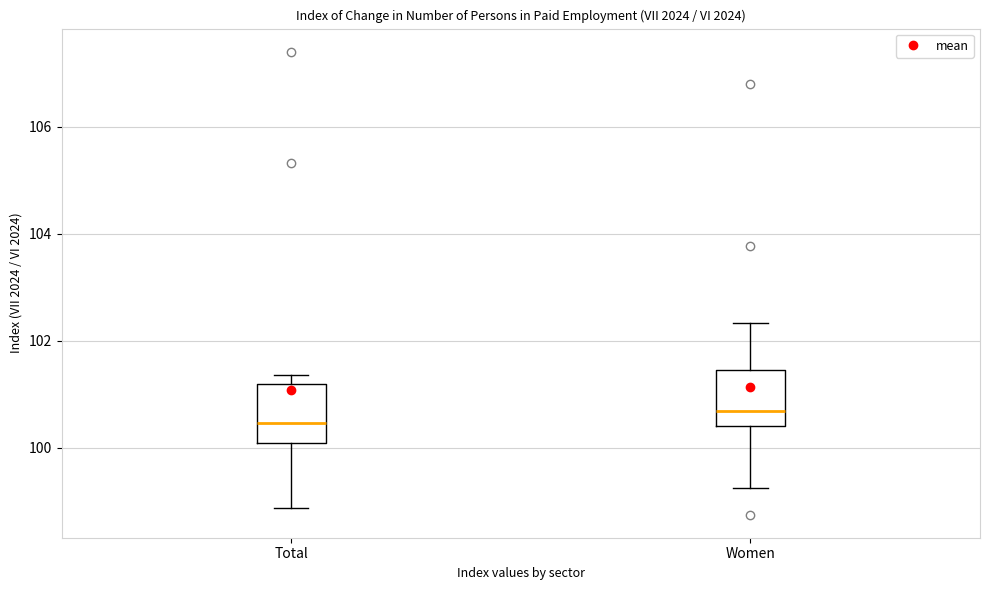

Where is the upper edge of the box for Total on the y-axis? The values are not printed on the chart, so give them approximately, as read against the axis.

101.2